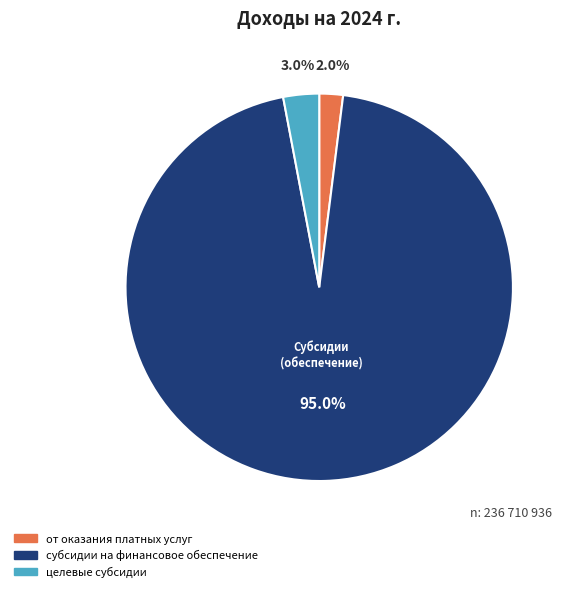

Rank the categories by value from highest to lowest.

субсидии на финансовое обеспечение, целевые субсидии, от оказания платных услуг